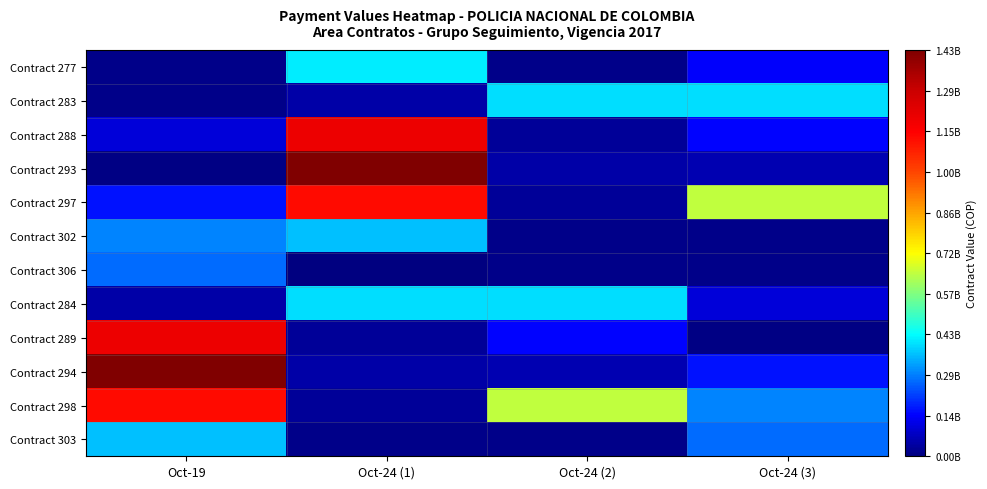

Which series changed the most between Oct-24 (1) and Oct-24 (3)?

Contract 293